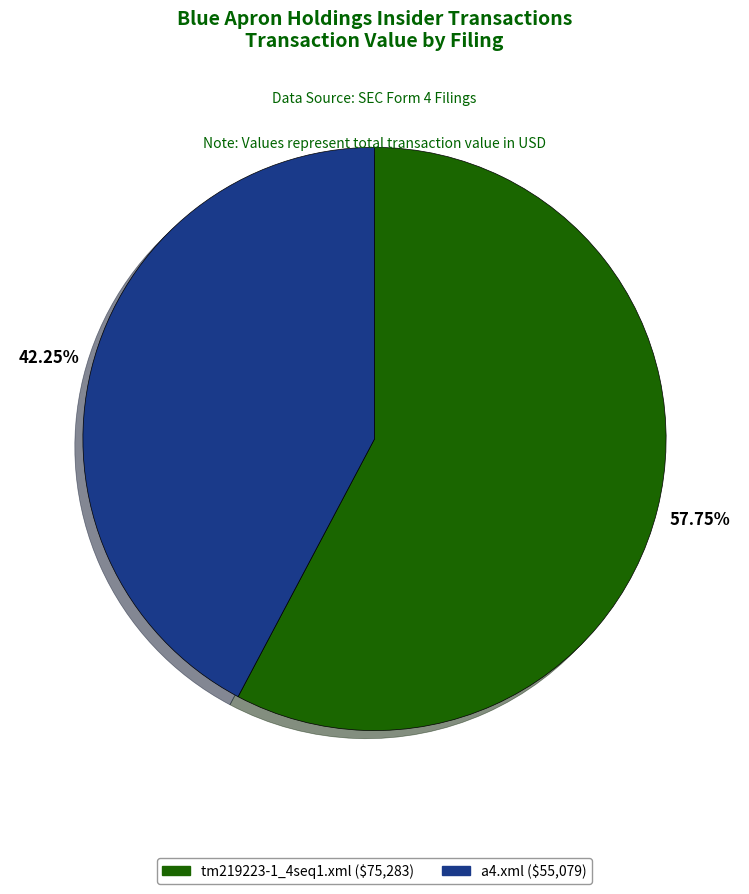

What is the smallest slice in the pie chart?

a4.xml